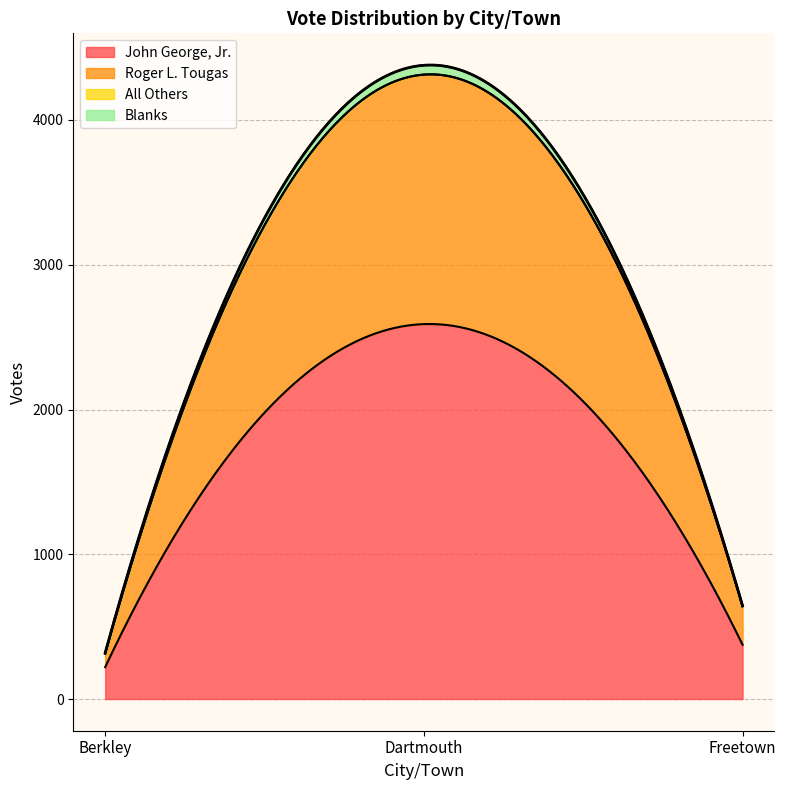

Reading left to right, what are all the values shown in this chart?

John George, Jr.: Berkley=220	Dartmouth=2590	Freetown=375
Roger L. Tougas: Berkley=93	Dartmouth=1723	Freetown=266
All Others: Berkley=0	Dartmouth=1	Freetown=0
Blanks: Berkley=6	Dartmouth=64	Freetown=3